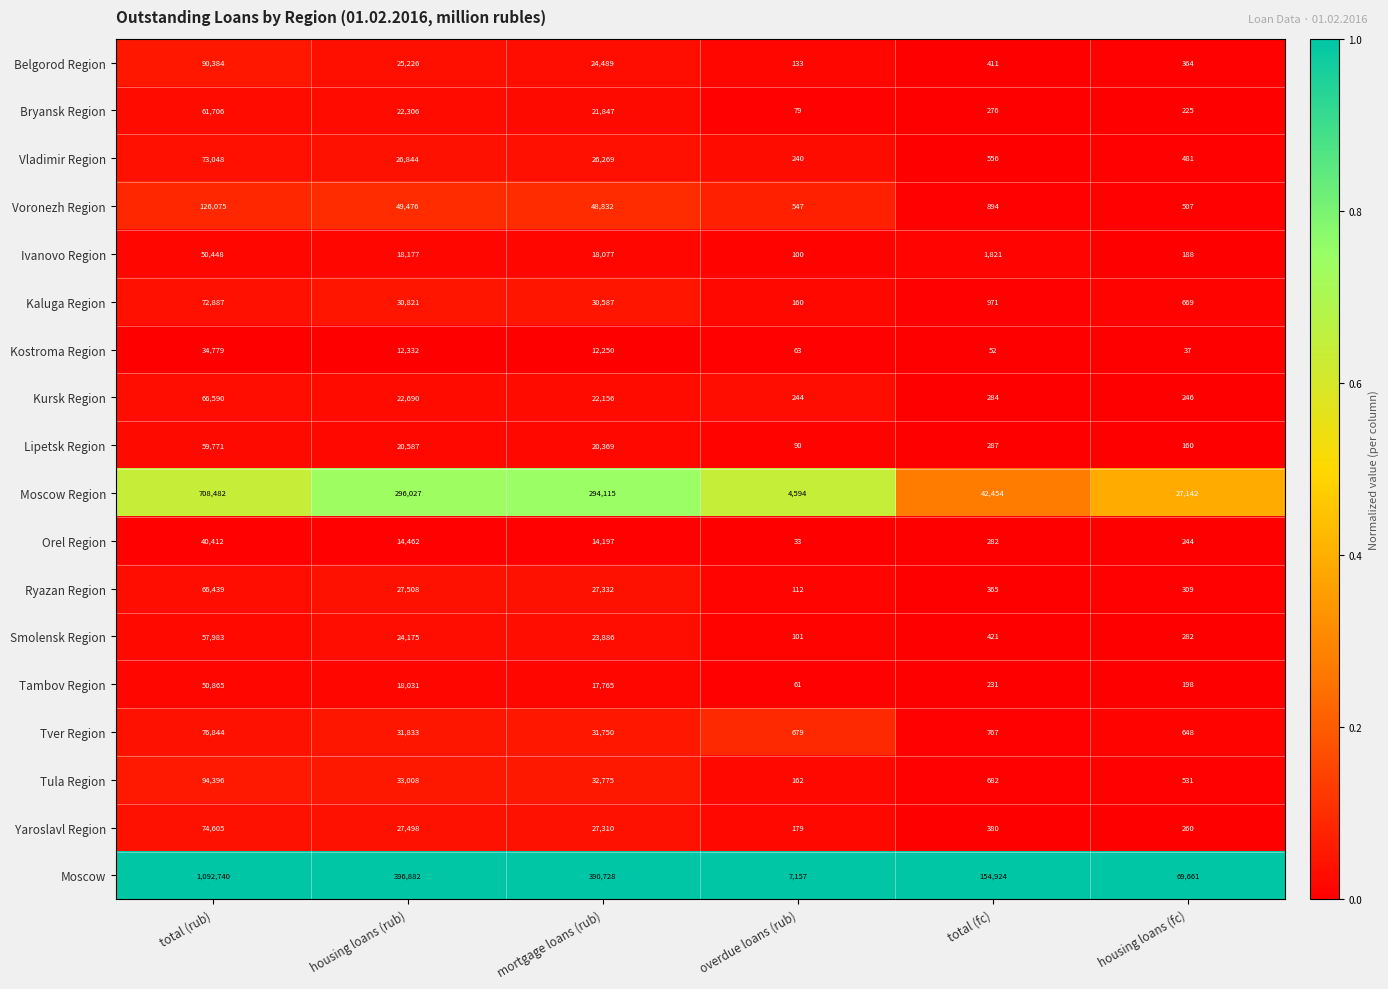

The value of Moscow at total (fc) is 154924. True or false?

True